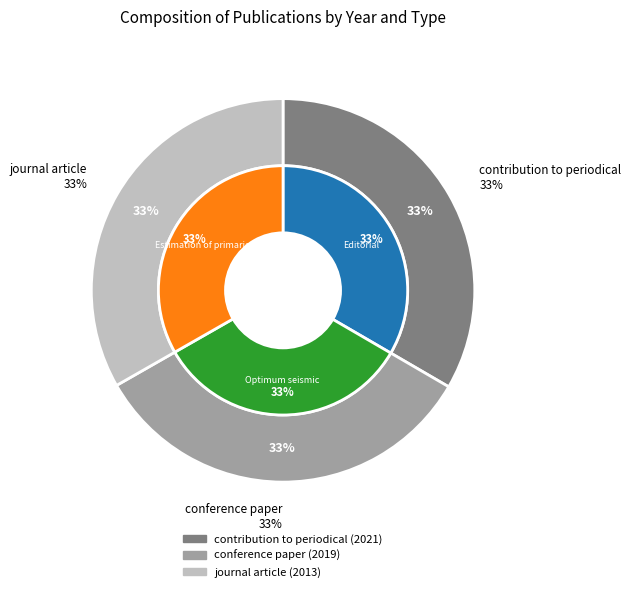

True or false: journal article (2013) accounts for 23% of the total.

False